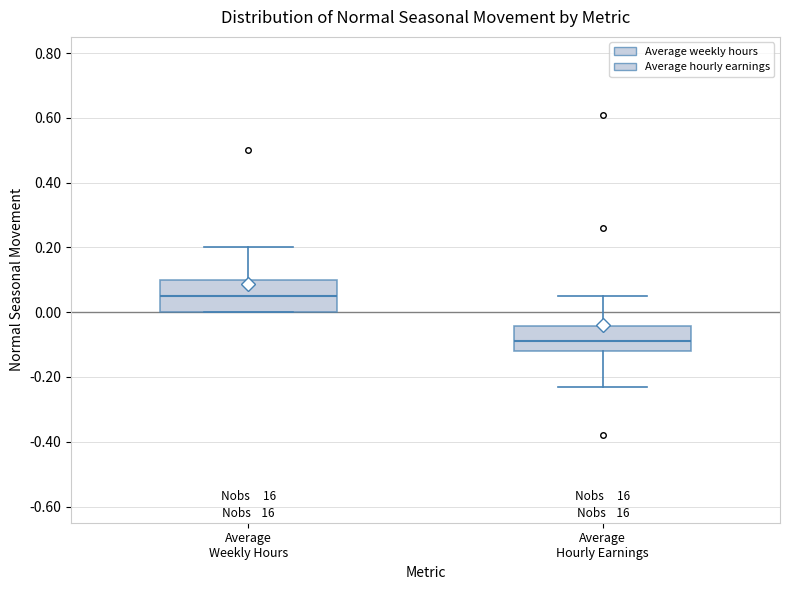

Comparing the boxes themselves (not the whiskers), which one is the tallest?

Average Weekly Hours